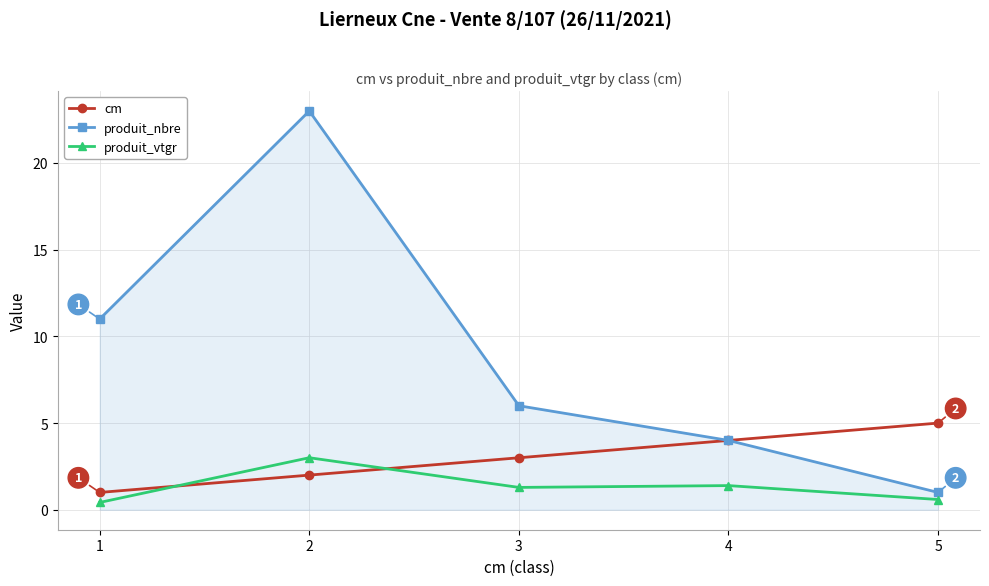

Where does the produit_nbre series first go above 6?

1